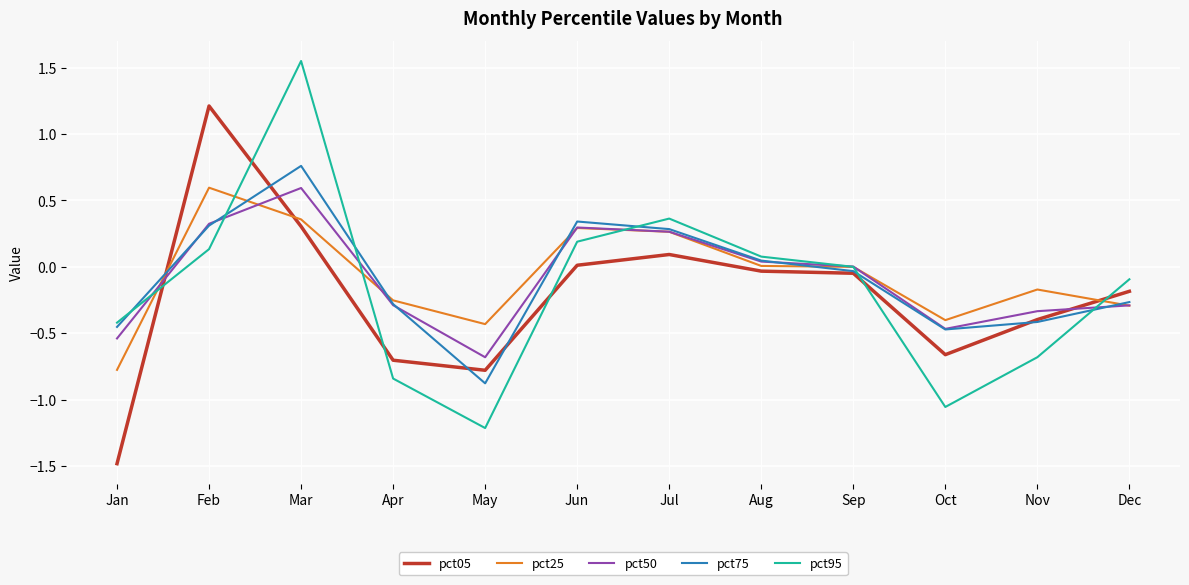

What is the sum of the pct75 values at May and Jul?

-0.6